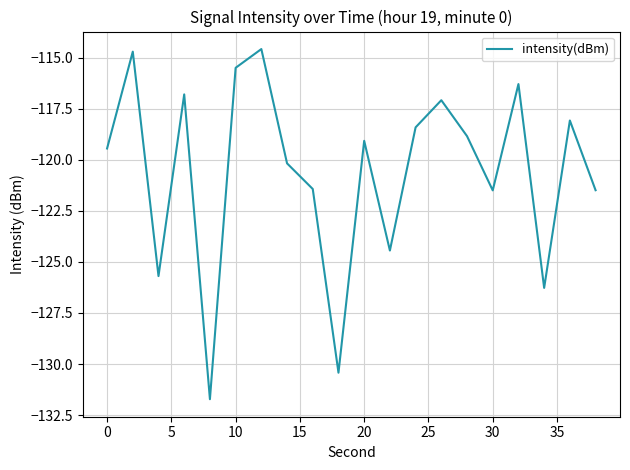

What is the difference between the maximum and minimum values?

17.1